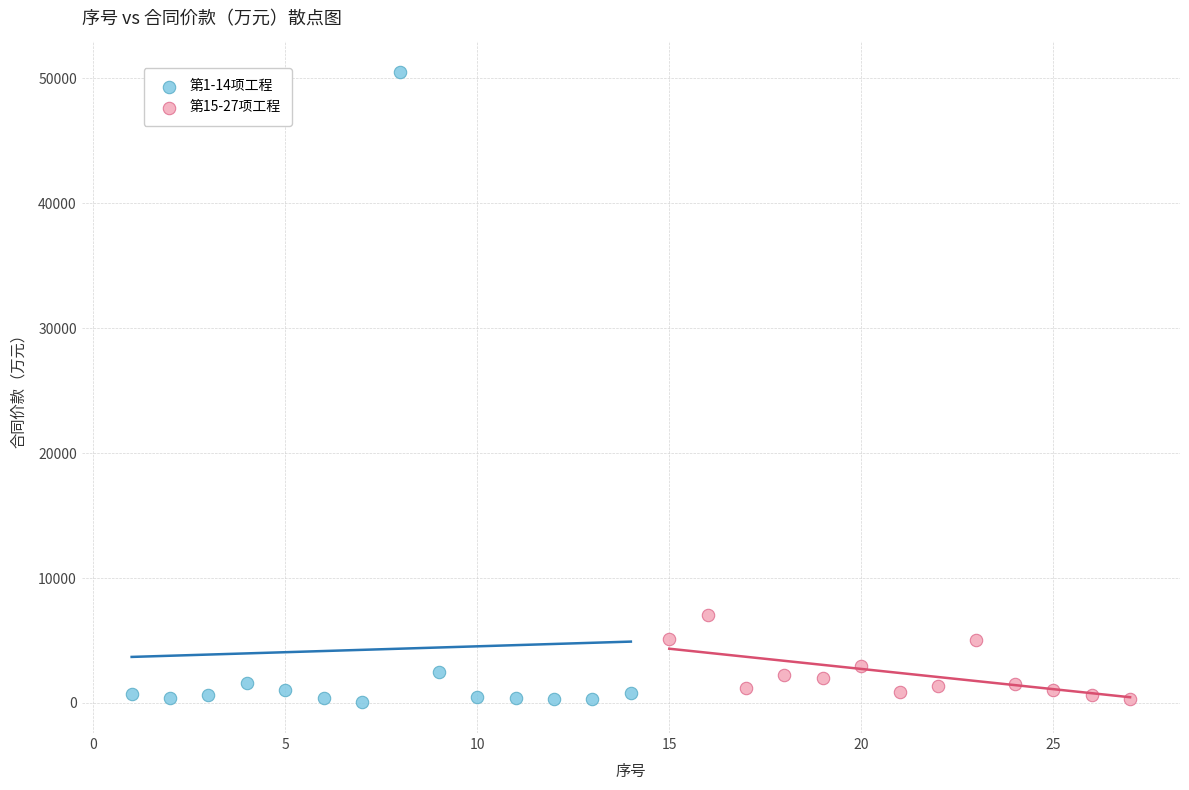

Which series has the widest spread of Y values?

第1-14项工程